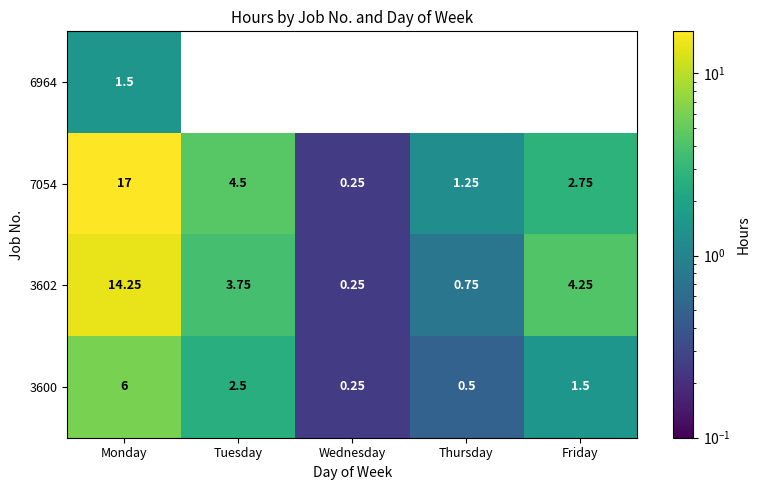

At how many categories does at least one series exceed 1?

4